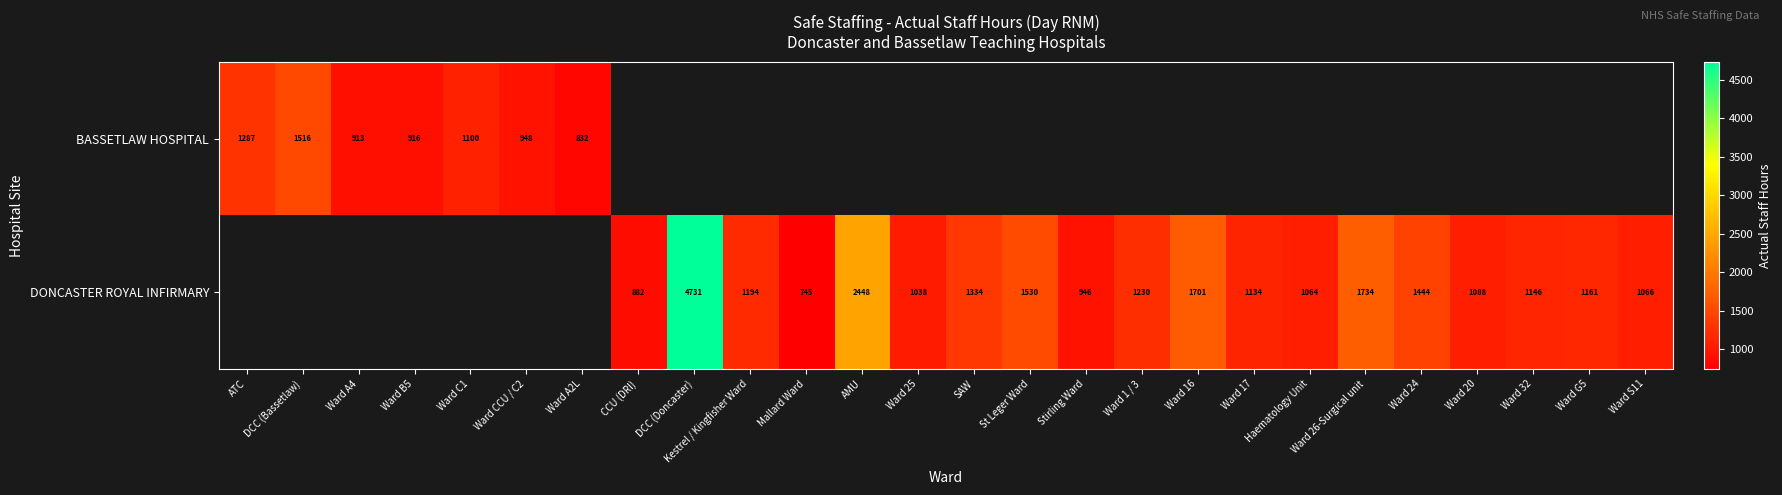

True or false: DONCASTER ROYAL INFIRMARY has a value of 2448 at AMU.

True